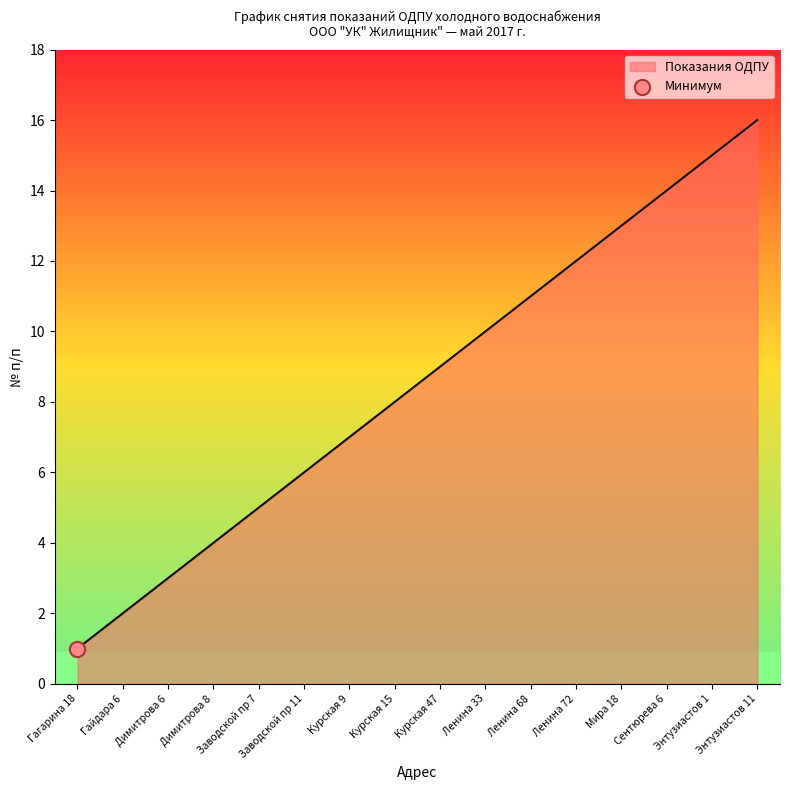

What is the change in value from Курская 9 to Энтузиастов 11?

+9